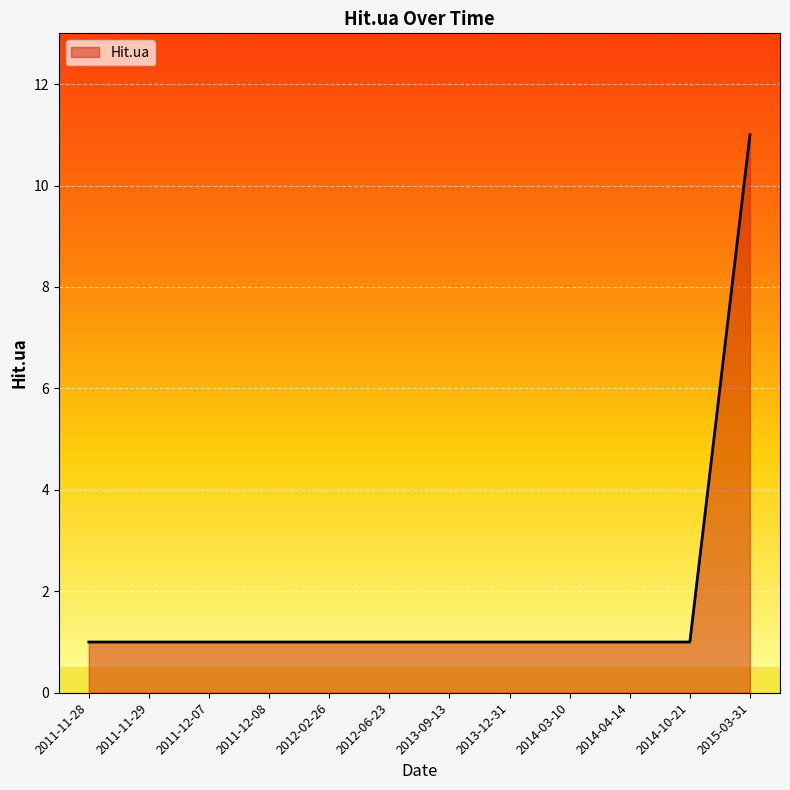

Reading right to left, list all the values displayed in this chart.

2015-03-31=11	2014-10-21=1	2014-04-14=1	2014-03-10=1	2013-12-31=1	2013-09-13=1	2012-06-23=1	2012-02-26=1	2011-12-08=1	2011-12-07=1	2011-11-29=1	2011-11-28=1